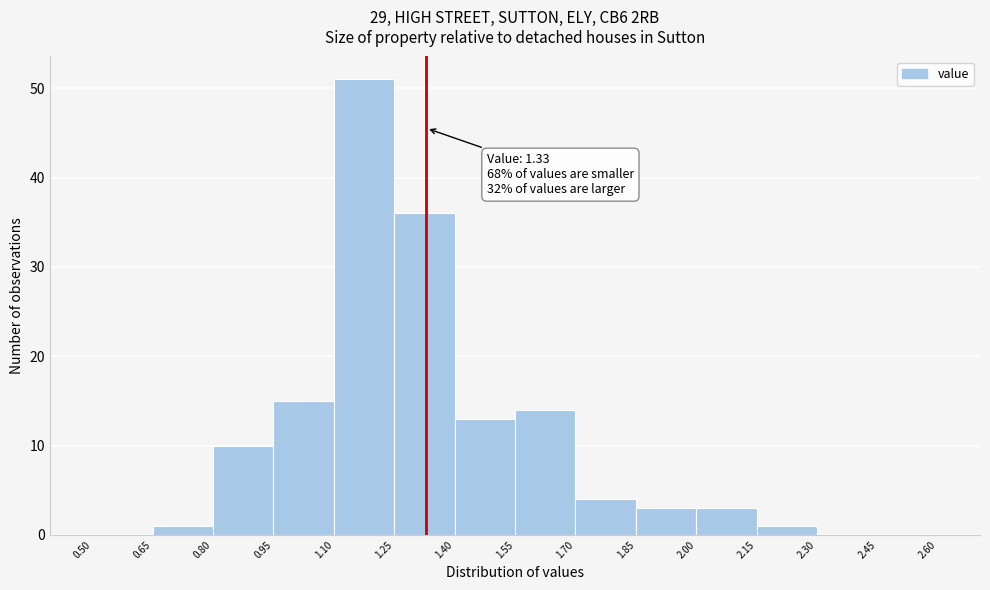

Which range on the x-axis has the tallest bar?

1.10 to 1.25